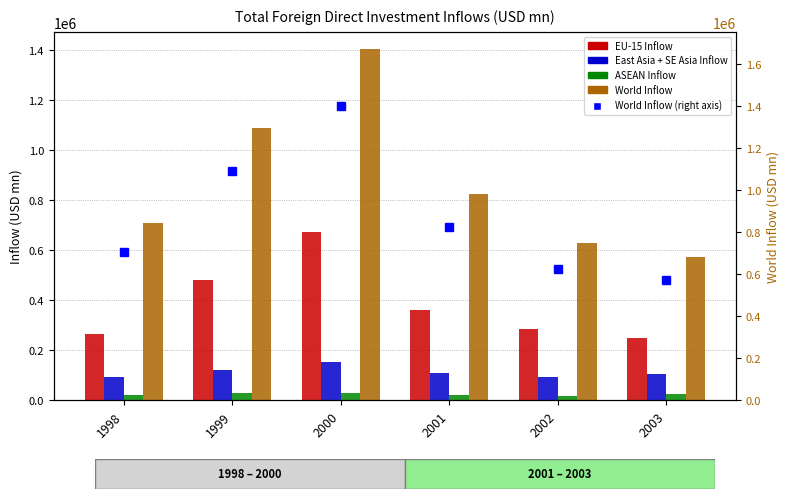

Reading left to right, list all the values displayed in this chart.

EU-15 Inflow: 264248.7	482559.9	674285.3	362481.6	284180.9	248017.4
East Asia + SE Asia Inflow: 91231.2	121081.4	153057.9	108192.1	93587.8	103159.5
ASEAN Inflow: 22516.8	30630.5	28150.8	23100.9	17079.3	24840.4
World Inflow: 707583.5	1089597.3	1402680.2	826177.1	626873.8	572789.6
World Inflow (right axis): 707583.5	1089597.3	1402680.2	826177.1	626873.8	572789.6